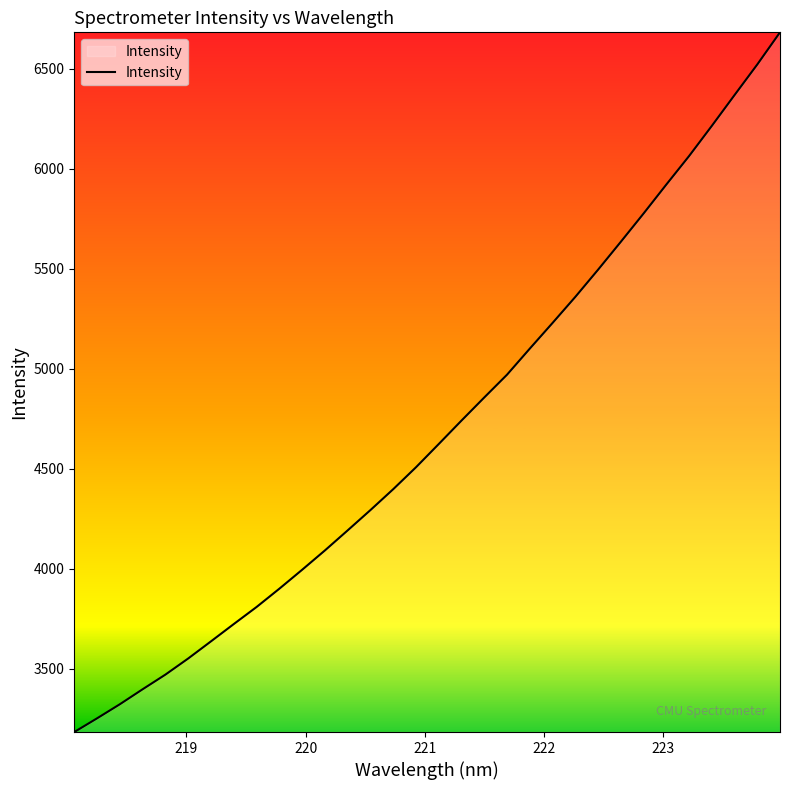

What is the difference between the maximum and minimum values?

3496.5